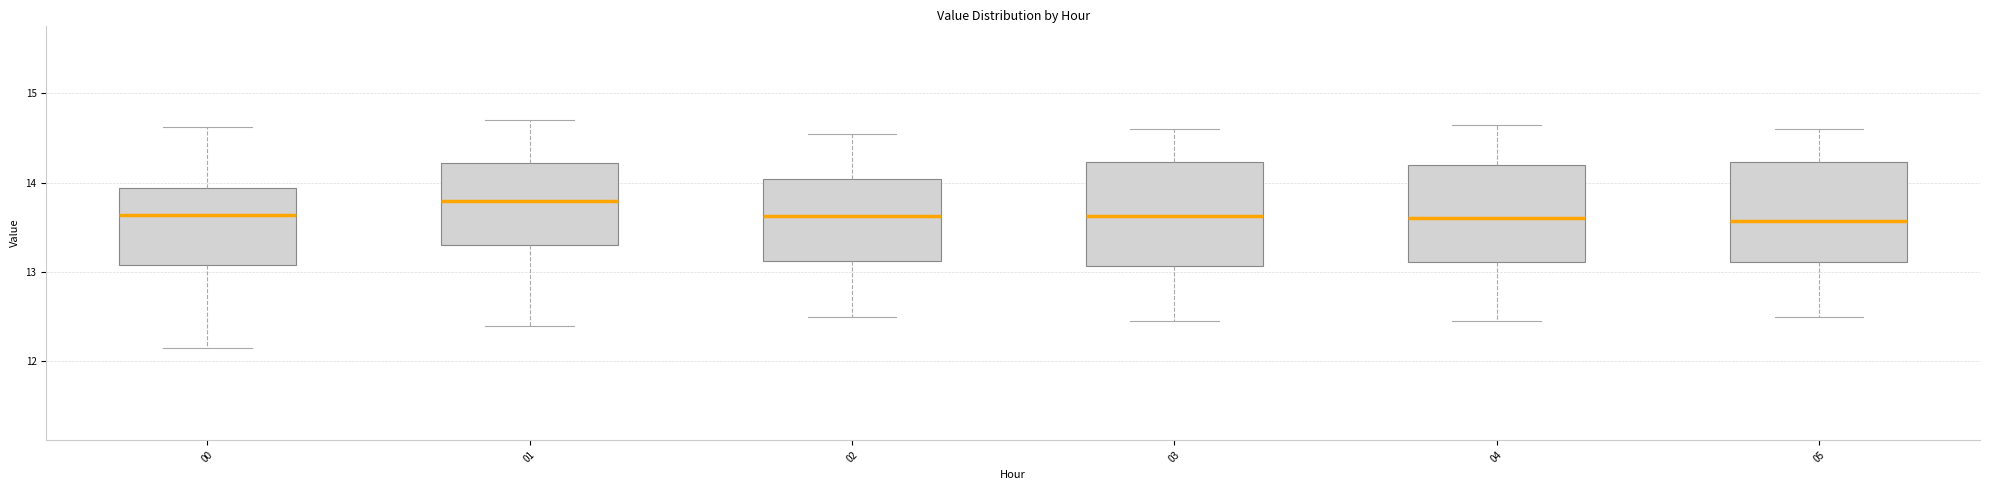

Reading left to right, transcribe this box plot: for each box, give where its median line is, the range the box spans, and where its two whiskers end, as read against the y-axis. The values are not printed on the chart, so give them approximately, as read against the axis.

00: median 13.6, box 13.1 to 13.9, whiskers 12.2 to 14.6
01: median 13.8, box 13.3 to 14.2, whiskers 12.4 to 14.7
02: median 13.6, box 13.1 to 14.0, whiskers 12.5 to 14.6
03: median 13.6, box 13.1 to 14.2, whiskers 12.5 to 14.6
04: median 13.6, box 13.1 to 14.2, whiskers 12.5 to 14.7
05: median 13.6, box 13.1 to 14.2, whiskers 12.5 to 14.6